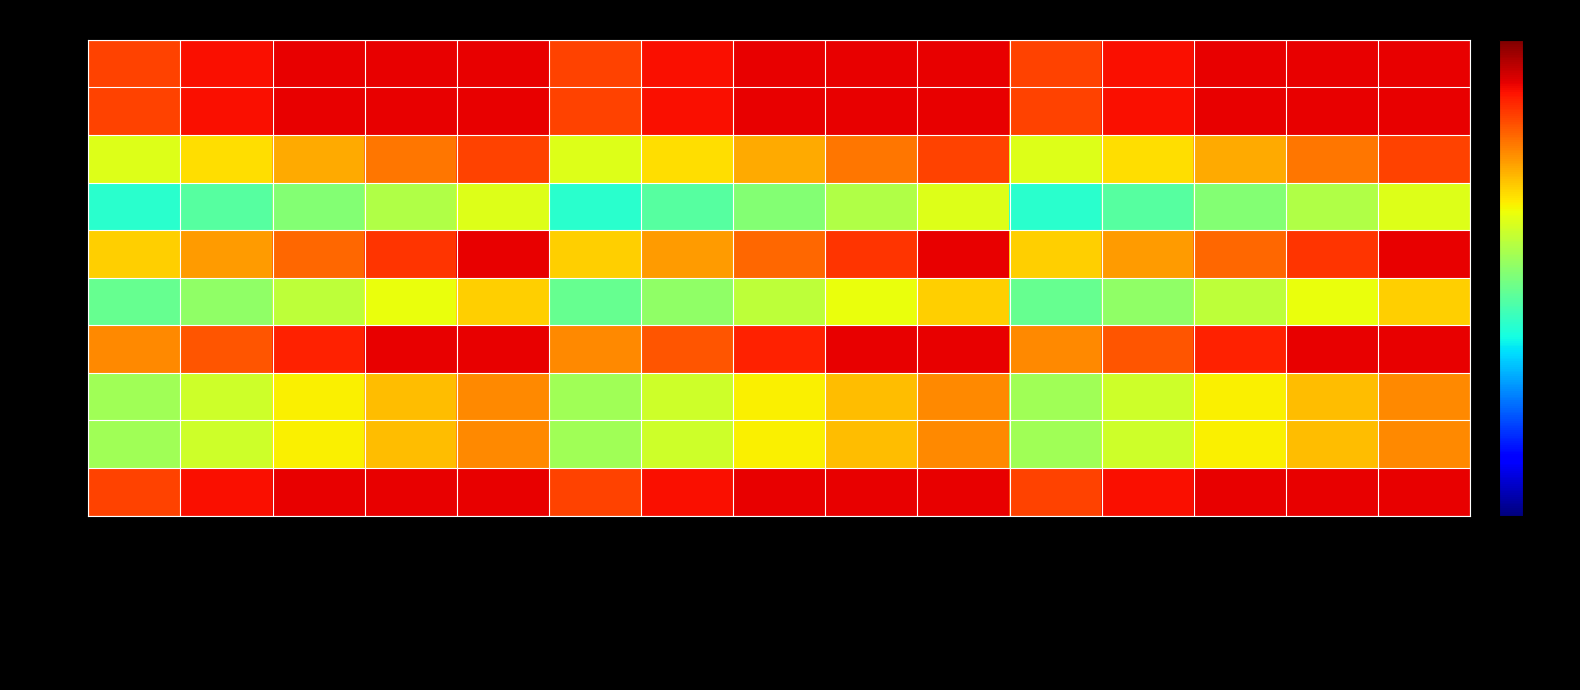

Reading left to right, transcribe all the data shown in this chart.

C11927: TroubleConcentrate=3.6	TroubMaintLngPhyEffrt=3.9	LtdAbltyActAwayFrmHm=4.0	LimitPhysActs=4.0	TblMaintnPhysEfrtLngTim=4.0	RestMoreOftenLonger=3.6	DifficultMakeDecision=3.9	PhysSubScore=4.0	LessAlert=4.0	LessMotivatActReqsThink=4.0	CognitiveSub=3.6	DffcltyPayAttnLngPerd=3.9	MuScaleeWeak=4.0	PsychosocialSub=4.0	UnableThinkClearly=4.0
C17828: TroubleConcentrate=3.6	TroubMaintLngPhyEffrt=3.9	LtdAbltyActAwayFrmHm=4.0	LimitPhysActs=4.0	TblMaintnPhysEfrtLngTim=4.0	RestMoreOftenLonger=3.6	DifficultMakeDecision=3.9	PhysSubScore=4.0	LessAlert=4.0	LessMotivatActReqsThink=4.0	CognitiveSub=3.6	DffcltyPayAttnLngPerd=3.9	MuScaleeWeak=4.0	PsychosocialSub=4.0	UnableThinkClearly=4.0
C11917: TroubleConcentrate=2.4	TroubMaintLngPhyEffrt=2.7	LtdAbltyActAwayFrmHm=3.0	LimitPhysActs=3.3	TblMaintnPhysEfrtLngTim=3.6	RestMoreOftenLonger=2.4	DifficultMakeDecision=2.7	PhysSubScore=3.0	LessAlert=3.3	LessMotivatActReqsThink=3.6	CognitiveSub=2.4	DffcltyPayAttnLngPerd=2.7	MuScaleeWeak=3.0	PsychosocialSub=3.3	UnableThinkClearly=3.6
C11928: TroubleConcentrate=1.2	TroubMaintLngPhyEffrt=1.5	LtdAbltyActAwayFrmHm=1.8	LimitPhysActs=2.1	TblMaintnPhysEfrtLngTim=2.4	RestMoreOftenLonger=1.2	DifficultMakeDecision=1.5	PhysSubScore=1.8	LessAlert=2.1	LessMotivatActReqsThink=2.4	CognitiveSub=1.2	DffcltyPayAttnLngPerd=1.5	MuScaleeWeak=1.8	PsychosocialSub=2.1	UnableThinkClearly=2.4
C11918: TroubleConcentrate=2.8	TroubMaintLngPhyEffrt=3.1	LtdAbltyActAwayFrmHm=3.4	LimitPhysActs=3.7	TblMaintnPhysEfrtLngTim=4.0	RestMoreOftenLonger=2.8	DifficultMakeDecision=3.1	PhysSubScore=3.4	LessAlert=3.7	LessMotivatActReqsThink=4.0	CognitiveSub=2.8	DffcltyPayAttnLngPerd=3.1	MuScaleeWeak=3.4	PsychosocialSub=3.7	UnableThinkClearly=4.0
C11929: TroubleConcentrate=1.6	TroubMaintLngPhyEffrt=1.9	LtdAbltyActAwayFrmHm=2.2	LimitPhysActs=2.5	TblMaintnPhysEfrtLngTim=2.8	RestMoreOftenLonger=1.6	DifficultMakeDecision=1.9	PhysSubScore=2.2	LessAlert=2.5	LessMotivatActReqsThink=2.8	CognitiveSub=1.6	DffcltyPayAttnLngPerd=1.9	MuScaleeWeak=2.2	PsychosocialSub=2.5	UnableThinkClearly=2.8
C11919: TroubleConcentrate=3.2	TroubMaintLngPhyEffrt=3.5	LtdAbltyActAwayFrmHm=3.8	LimitPhysActs=4.0	TblMaintnPhysEfrtLngTim=4.0	RestMoreOftenLonger=3.2	DifficultMakeDecision=3.5	PhysSubScore=3.8	LessAlert=4.0	LessMotivatActReqsThink=4.0	CognitiveSub=3.2	DffcltyPayAttnLngPerd=3.5	MuScaleeWeak=3.8	PsychosocialSub=4.0	UnableThinkClearly=4.0
C11930: TroubleConcentrate=2.0	TroubMaintLngPhyEffrt=2.3	LtdAbltyActAwayFrmHm=2.6	LimitPhysActs=2.9	TblMaintnPhysEfrtLngTim=3.2	RestMoreOftenLonger=2.0	DifficultMakeDecision=2.3	PhysSubScore=2.6	LessAlert=2.9	LessMotivatActReqsThink=3.2	CognitiveSub=2.0	DffcltyPayAttnLngPerd=2.3	MuScaleeWeak=2.6	PsychosocialSub=2.9	UnableThinkClearly=3.2
C11909: TroubleConcentrate=2.0	TroubMaintLngPhyEffrt=2.3	LtdAbltyActAwayFrmHm=2.6	LimitPhysActs=2.9	TblMaintnPhysEfrtLngTim=3.2	RestMoreOftenLonger=2.0	DifficultMakeDecision=2.3	PhysSubScore=2.6	LessAlert=2.9	LessMotivatActReqsThink=3.2	CognitiveSub=2.0	DffcltyPayAttnLngPerd=2.3	MuScaleeWeak=2.6	PsychosocialSub=2.9	UnableThinkClearly=3.2
C11920: TroubleConcentrate=3.6	TroubMaintLngPhyEffrt=3.9	LtdAbltyActAwayFrmHm=4.0	LimitPhysActs=4.0	TblMaintnPhysEfrtLngTim=4.0	RestMoreOftenLonger=3.6	DifficultMakeDecision=3.9	PhysSubScore=4.0	LessAlert=4.0	LessMotivatActReqsThink=4.0	CognitiveSub=3.6	DffcltyPayAttnLngPerd=3.9	MuScaleeWeak=4.0	PsychosocialSub=4.0	UnableThinkClearly=4.0